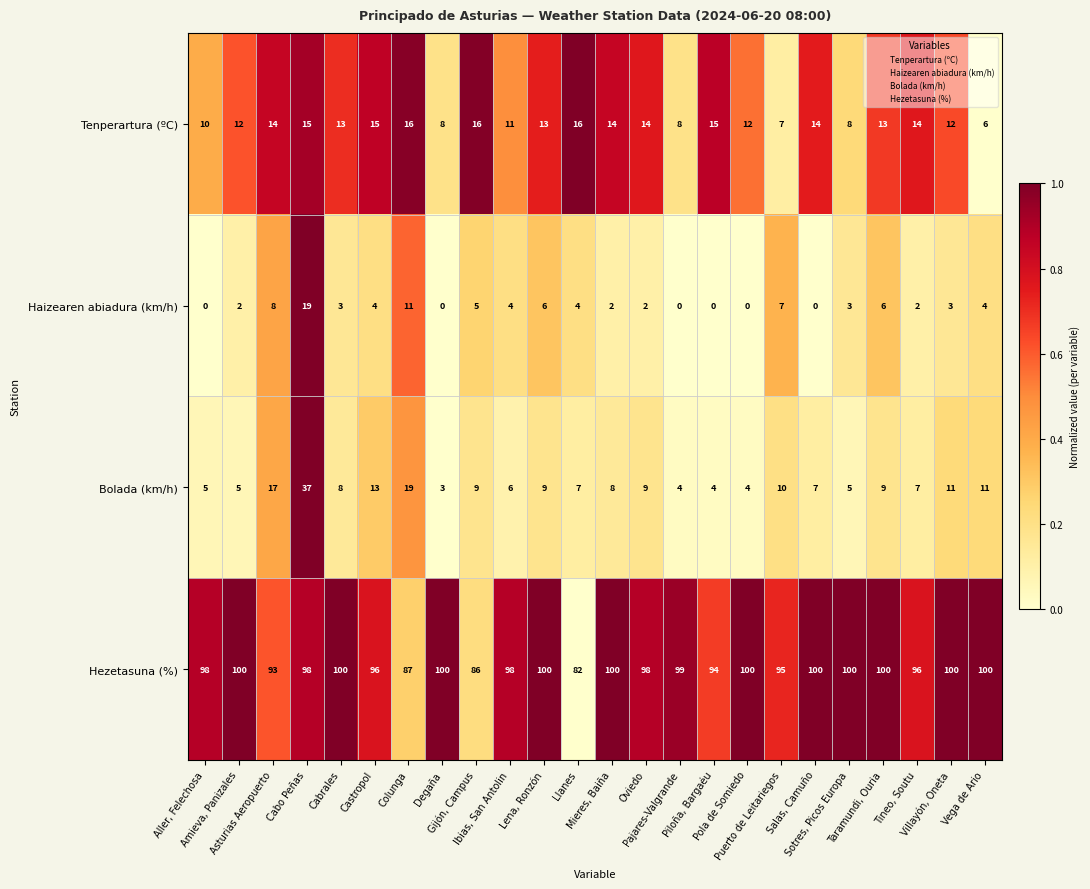

Count the Tenperartura (ºC) values in the range 11 to 15.

15